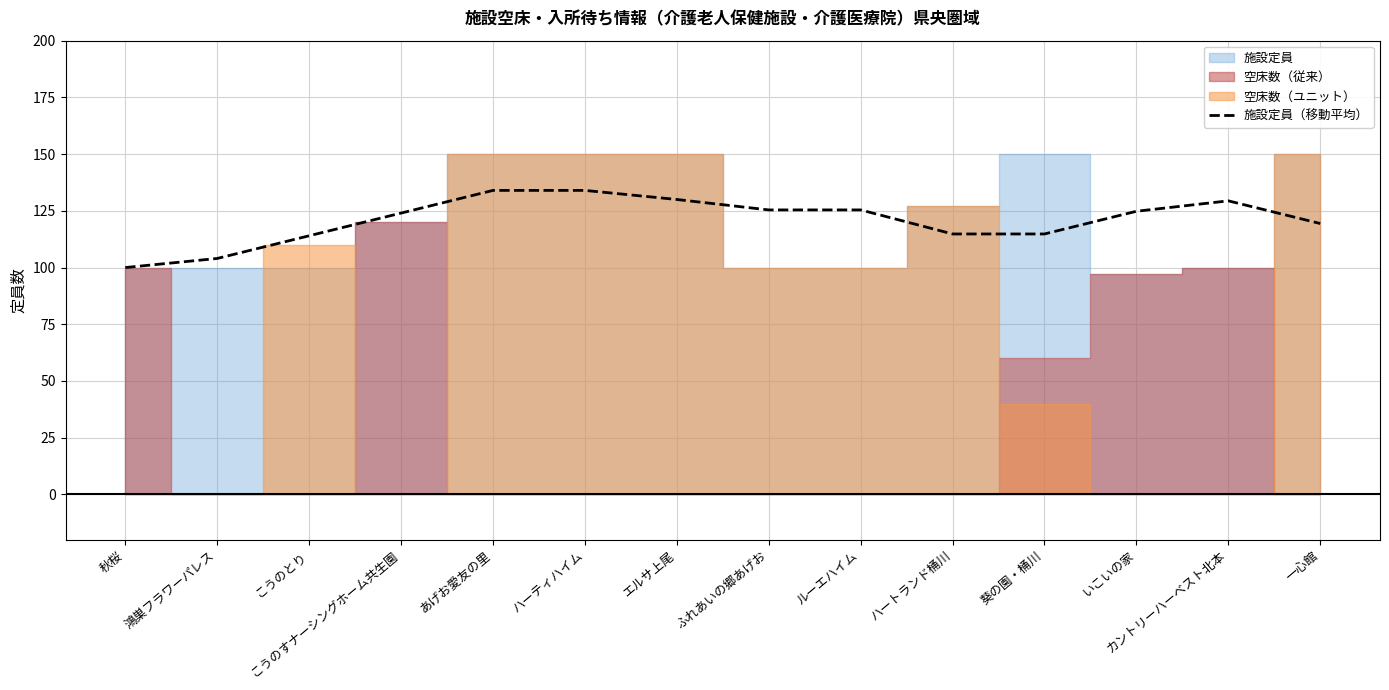

Approximately how many times larger is the value at こうのとり compared to あげお愛友の里?

0.9